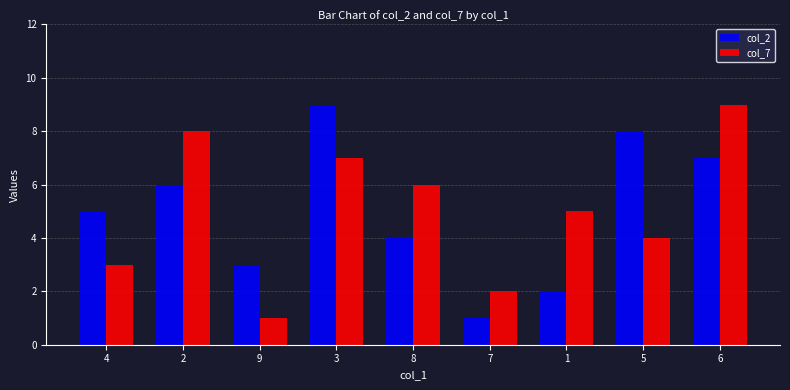

Is the value of col_2 at 6 greater than the value of col_7 at 2?

No